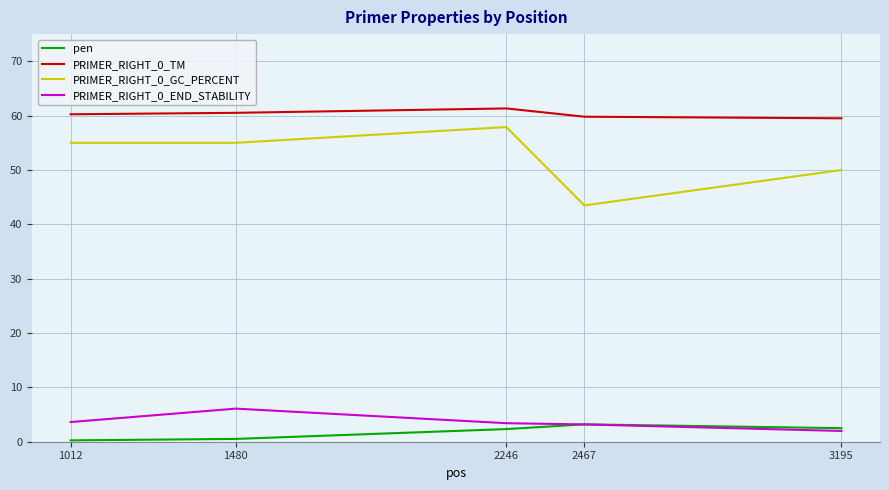

True or false: PRIMER_RIGHT_0_END_STABILITY and PRIMER_RIGHT_0_GC_PERCENT cross at least once.

False